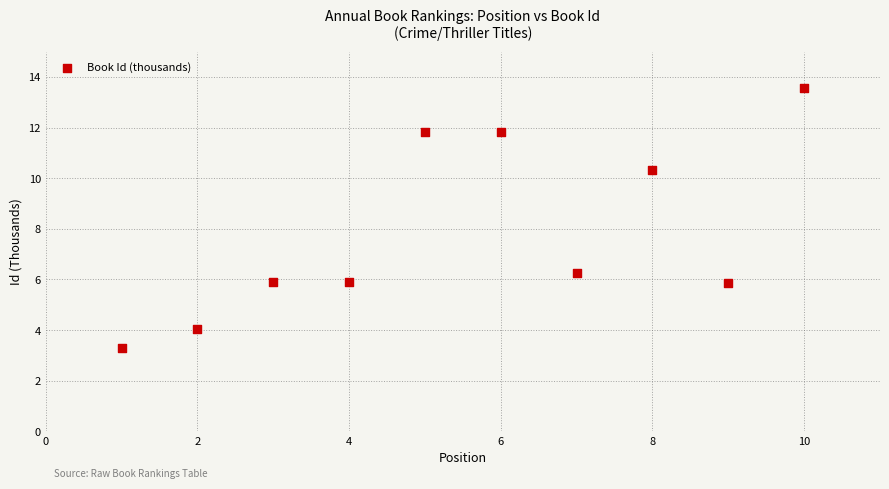

What Y value in the scatter plot is closest to 8?

6.2